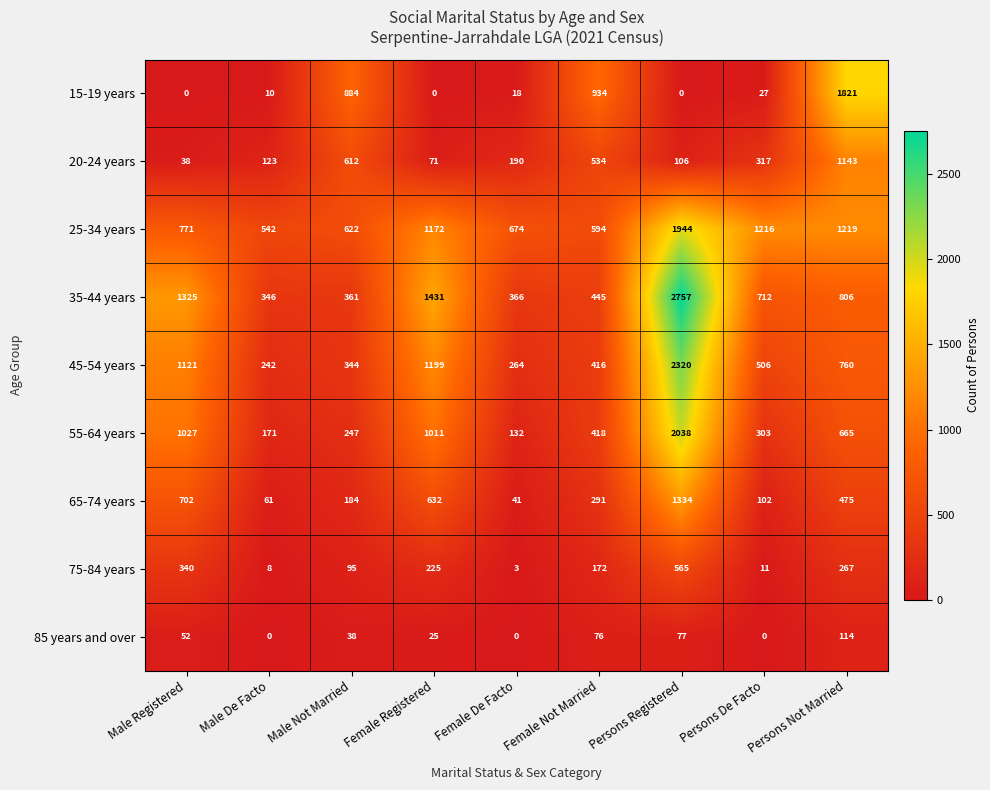

Rank the series by their maximum value, from lowest to highest.

85 years and over, 75-84 years, 20-24 years, 65-74 years, 15-19 years, 25-34 years, 55-64 years, 45-54 years, 35-44 years